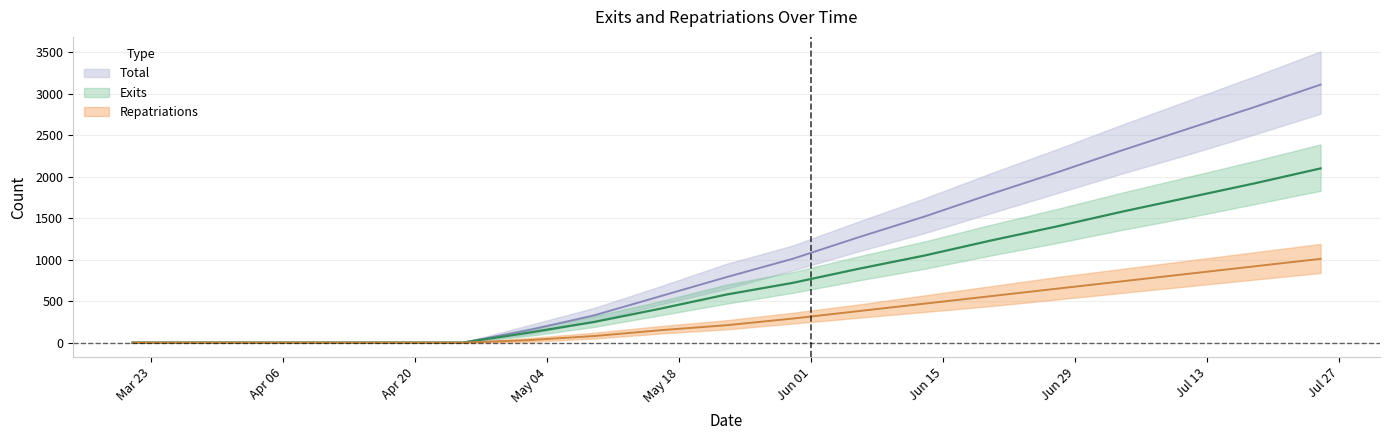

What is the label of the 5th point from the left?

2020-04-18